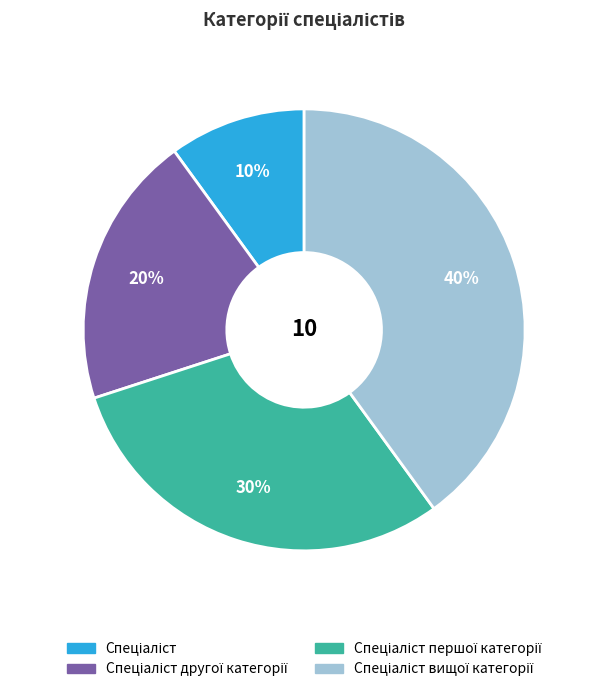

How many segments does this pie chart have?

4